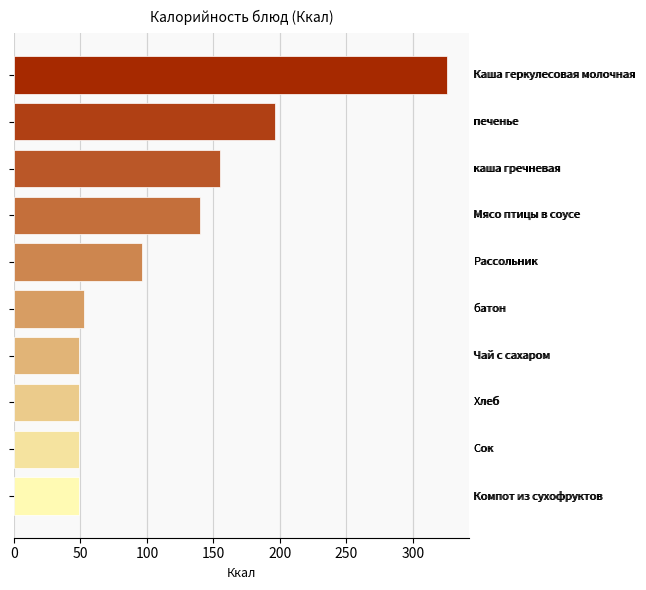

Does the chart contain stacked bars?

No